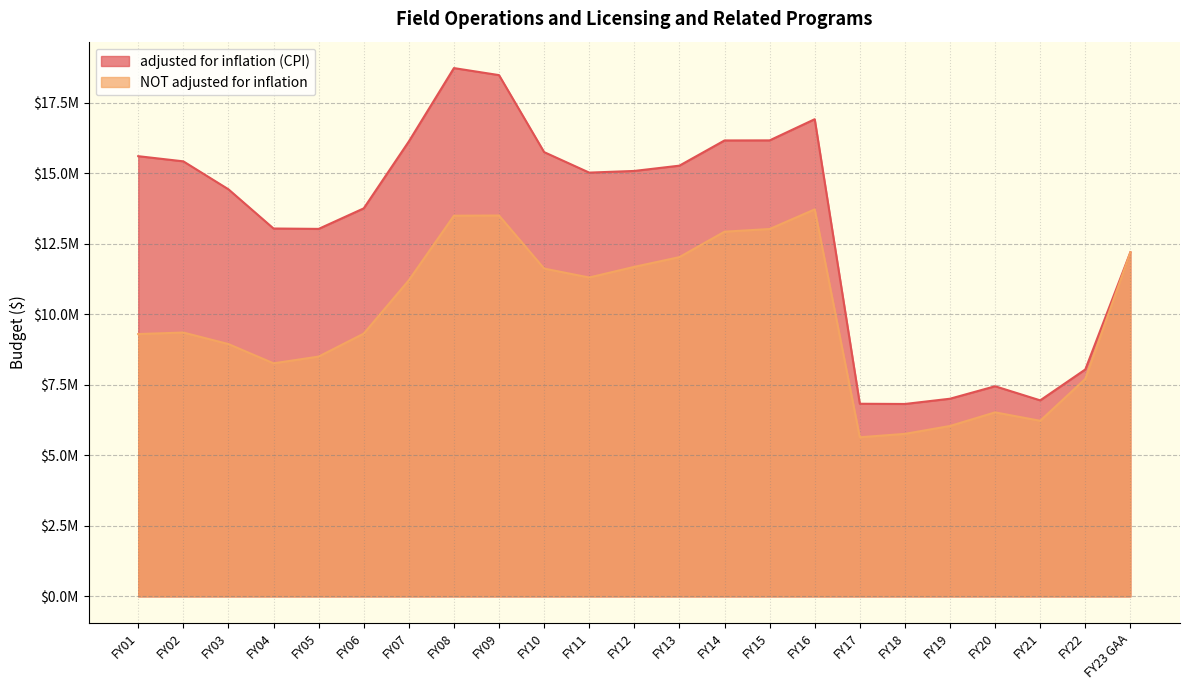

What is the total value across all series at FY15?

29191706